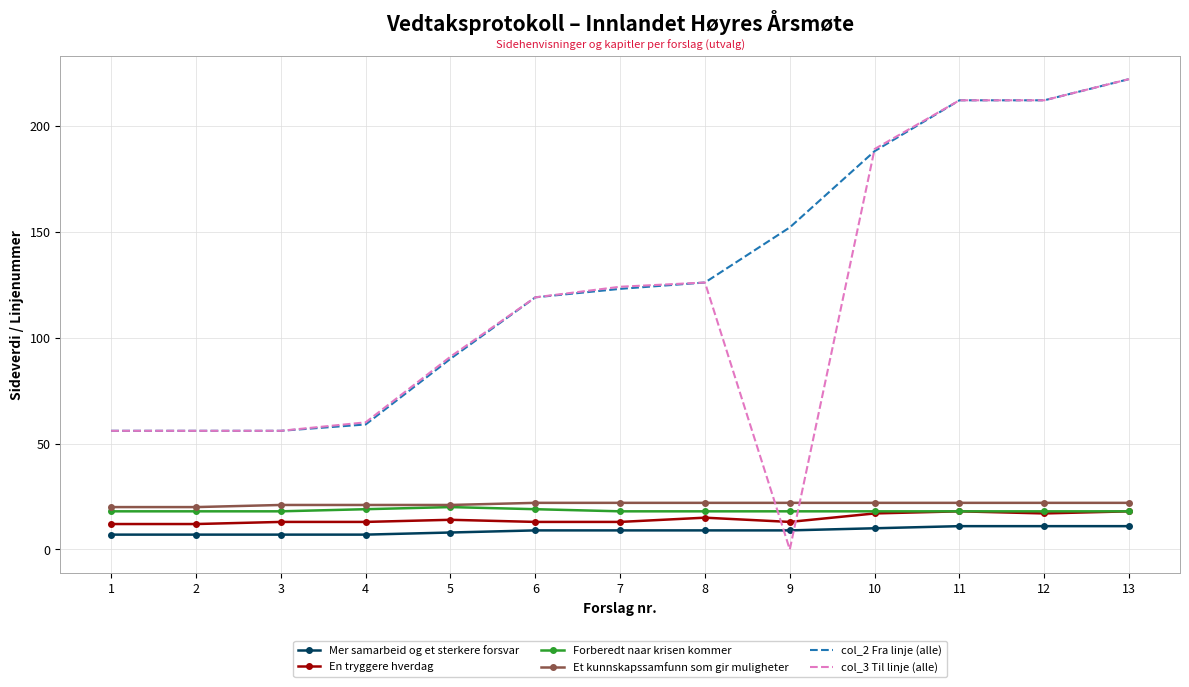

Which series has the largest total across all categories?

col_2 Fra linje (alle)